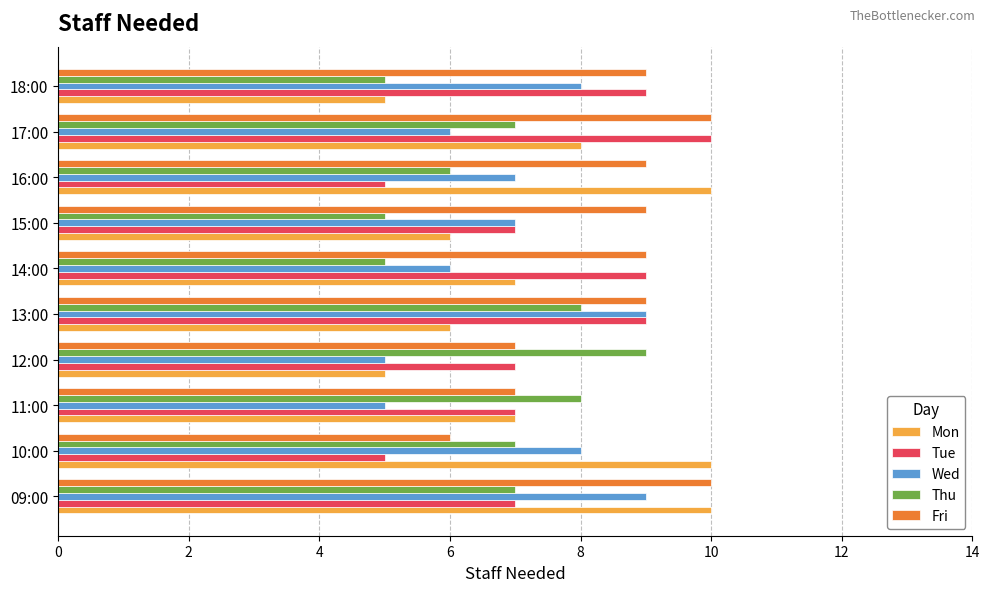

Rank the series at 10:00 from lowest to highest value.

Tue, Fri, Thu, Wed, Mon